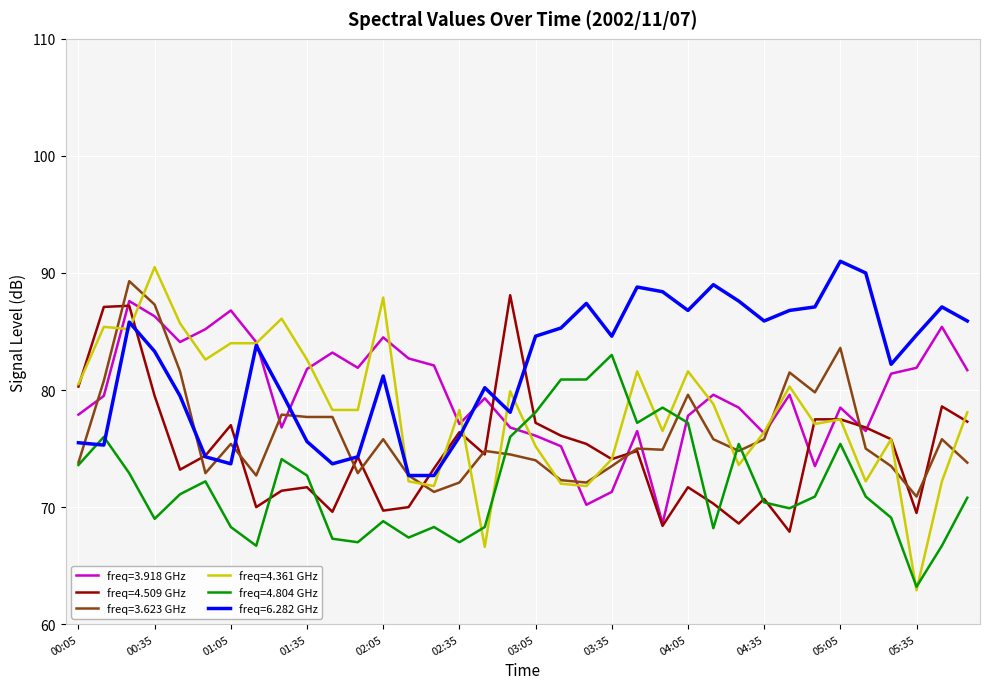

What is the minimum value for freq=6.282 GHz?

72.7